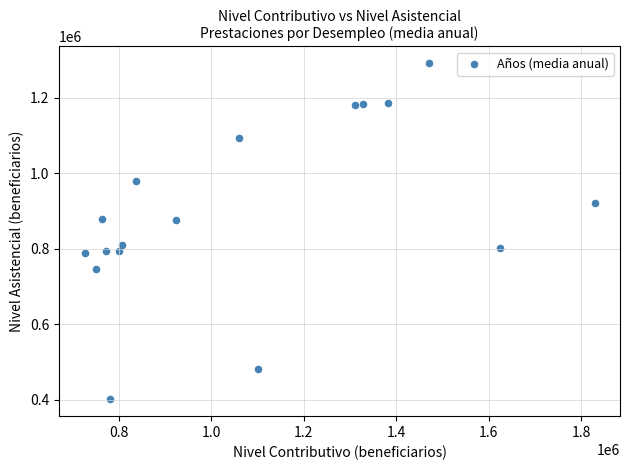

What is the range of Y values (max minus min)?

890982.4